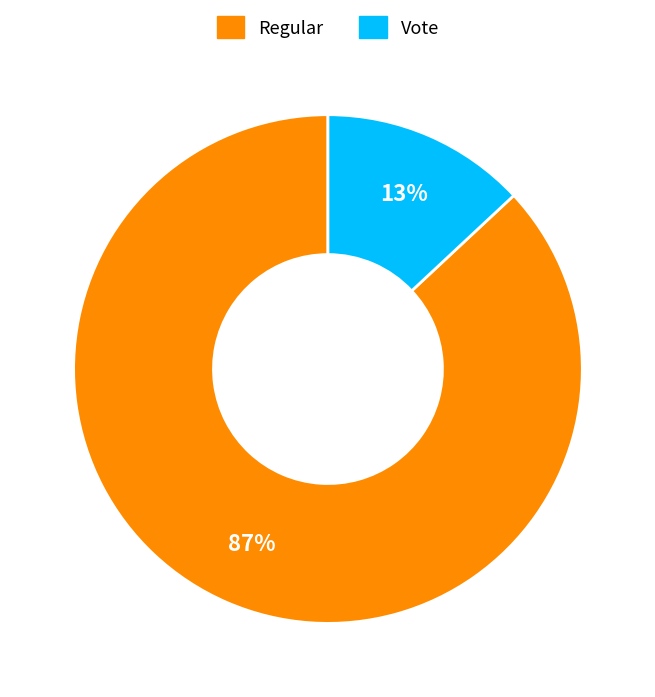

Between Regular and Vote, which is larger?

Regular